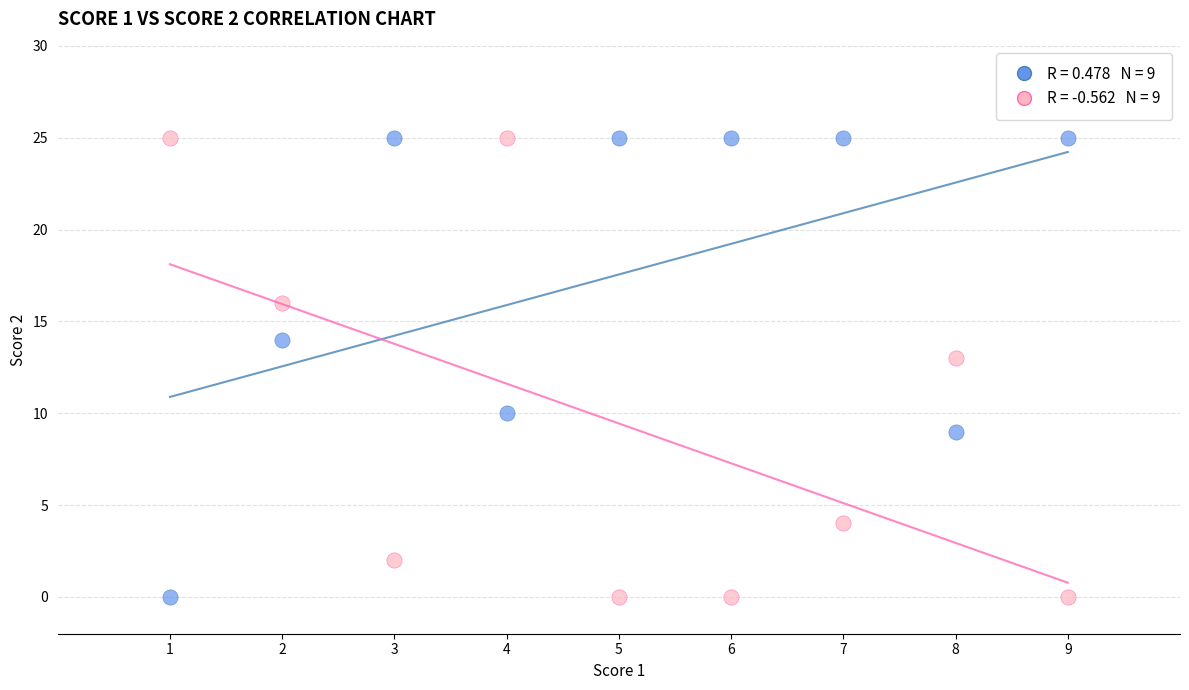

Across all series, what Y value is closest to 12?

13